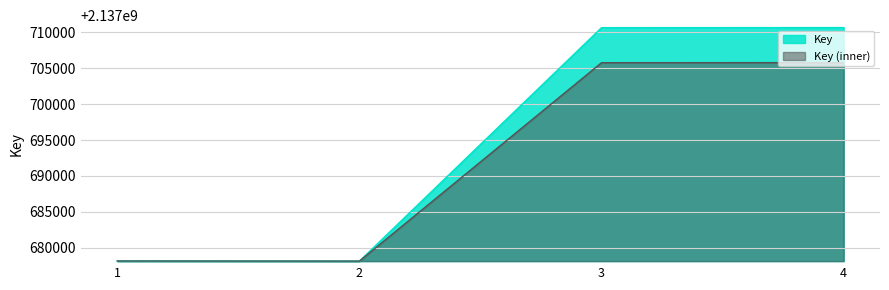

What is the change in value from 3 to 4?

+11